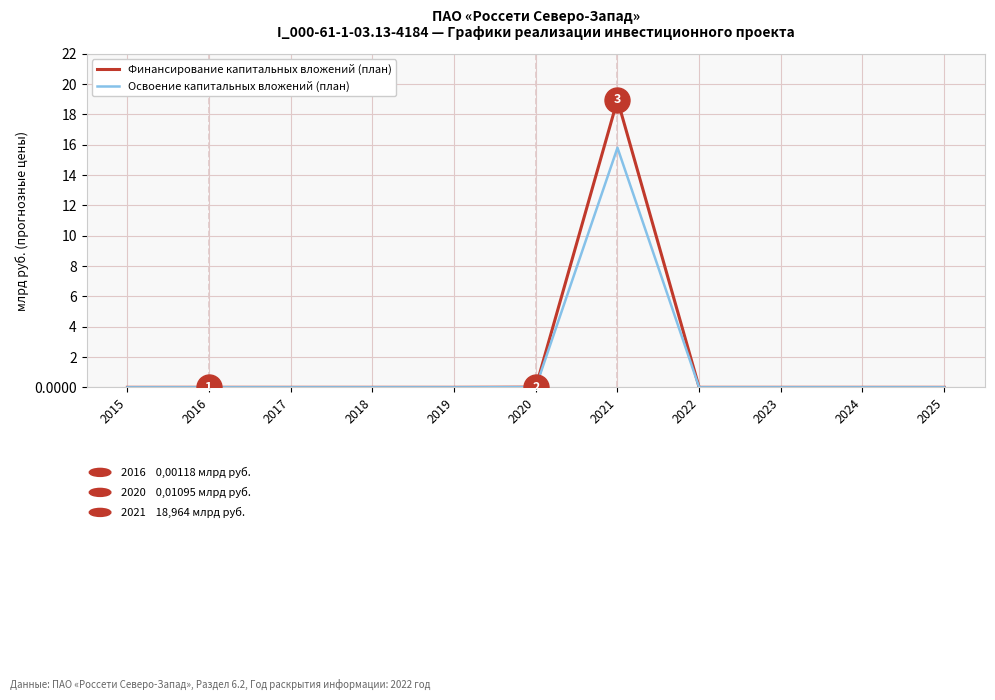

How many lines are shown in the chart?

2